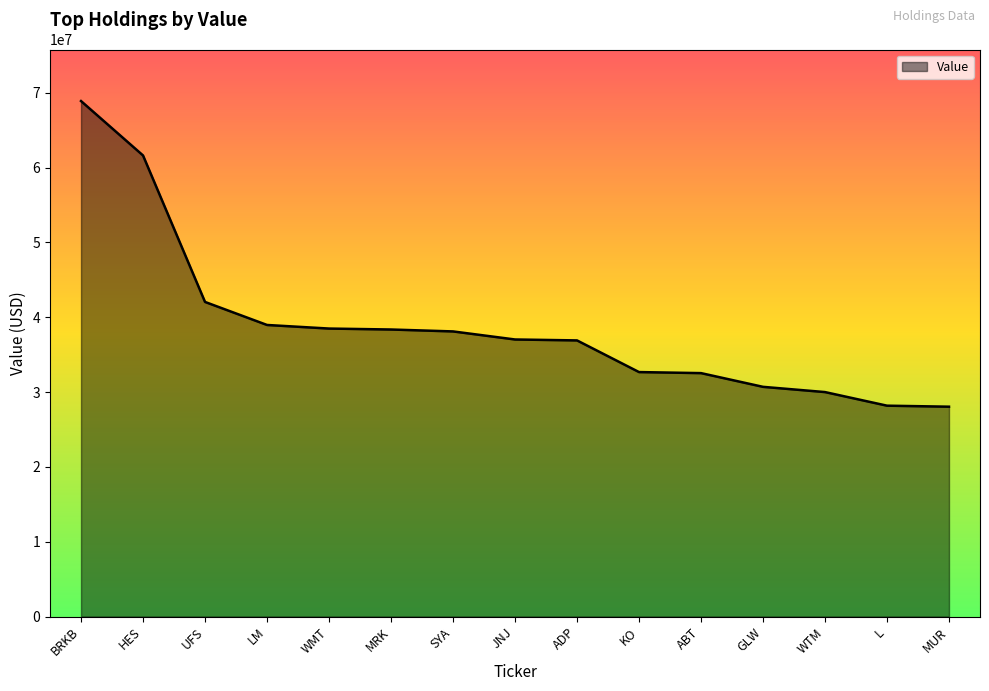

What is the sum of the values at L and BRKB?

97061000